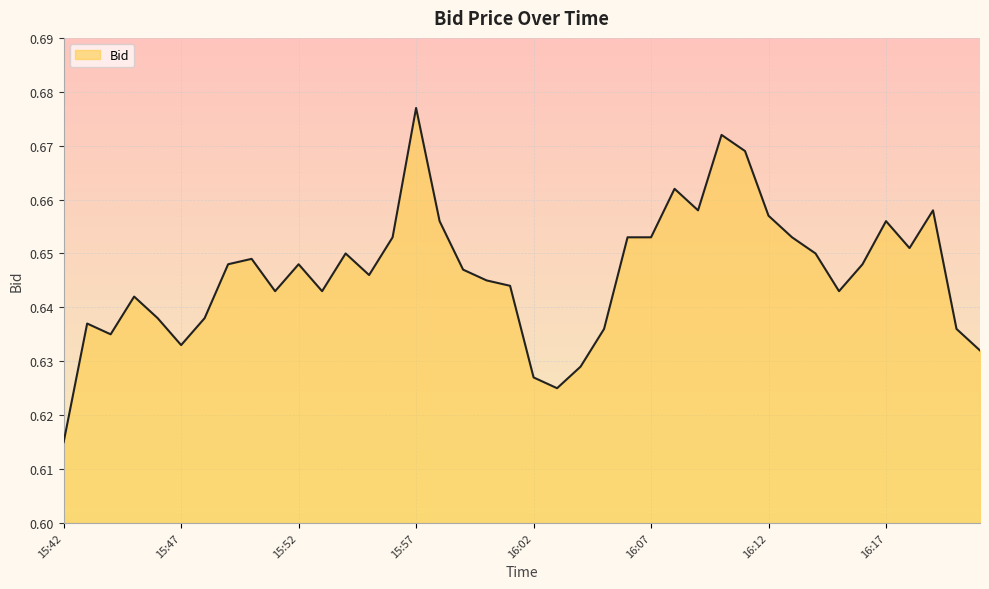

What is the sum of all values?

25.9